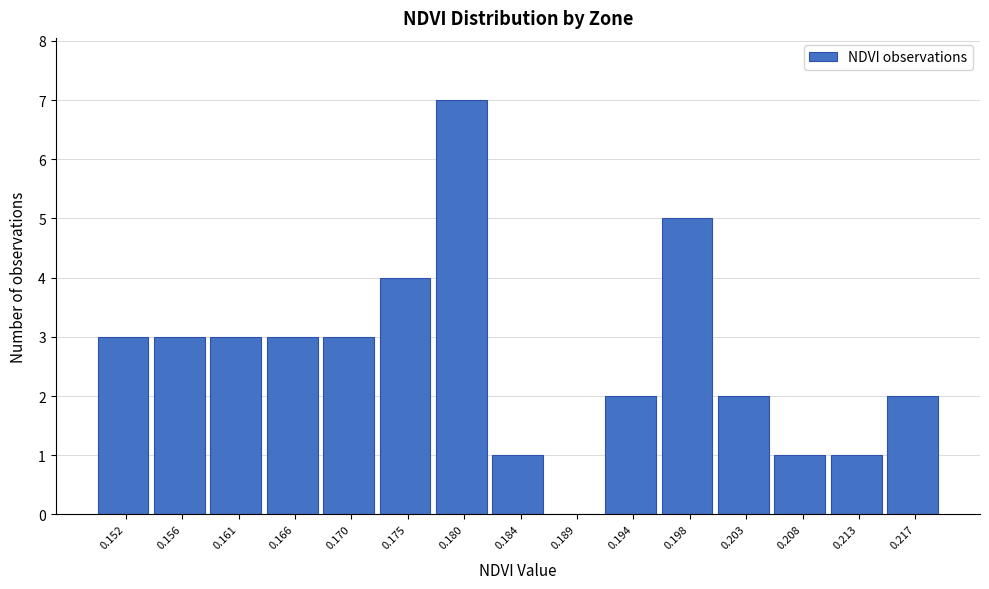

Reading left to right, extract all data points from this chart.

0.152=3	0.156=3	0.161=3	0.166=3	0.170=3	0.175=4	0.180=7	0.184=1	0.189=0	0.194=2	0.198=5	0.203=2	0.208=1	0.213=1	0.217=2